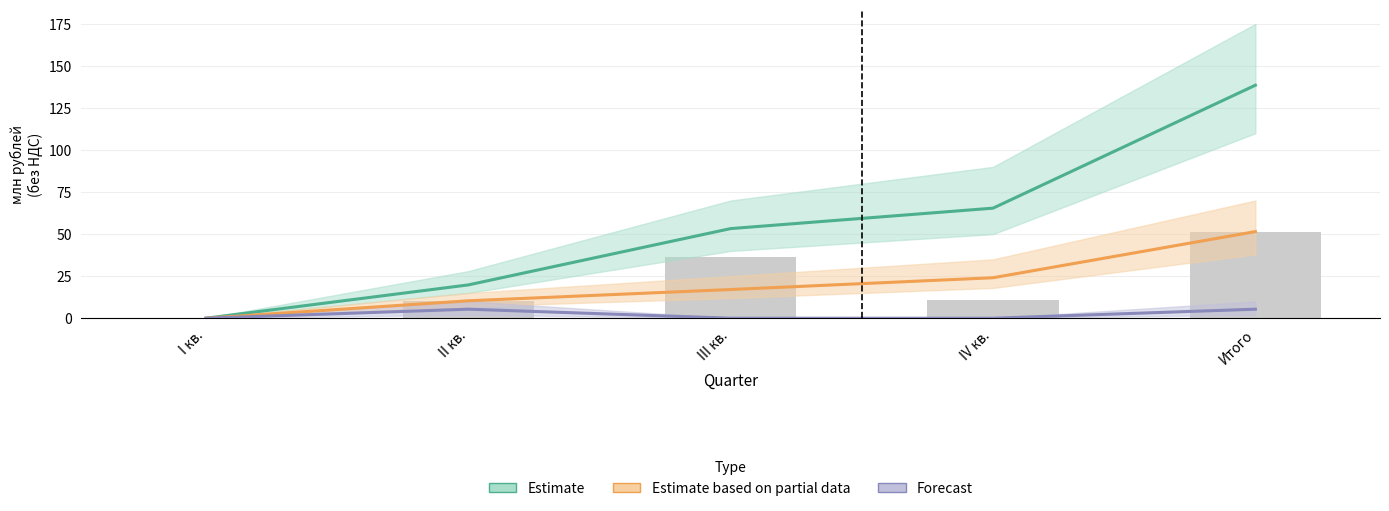

Which has a higher value, I кв. or Итого?

Итого